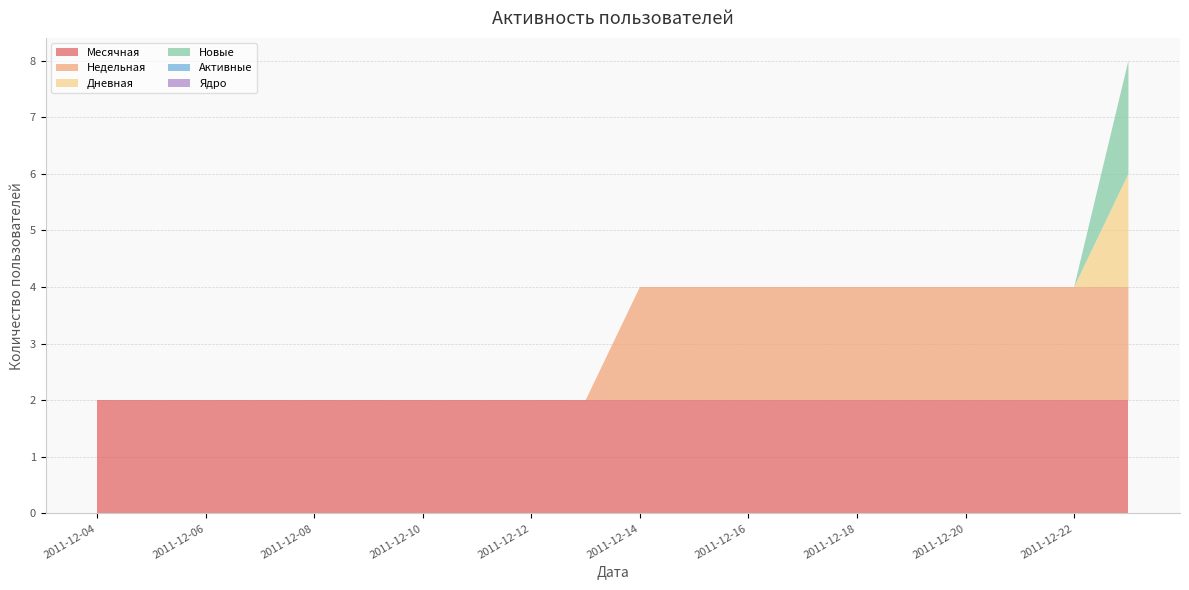

Does the chart have visible grid lines?

Yes